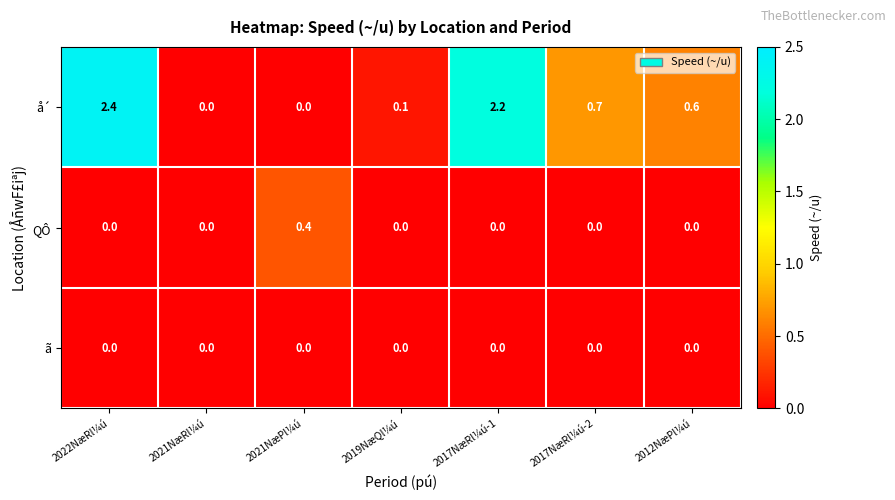

What is the difference between the highest and lowest values at 2017NæRl¼ú-2?

0.7